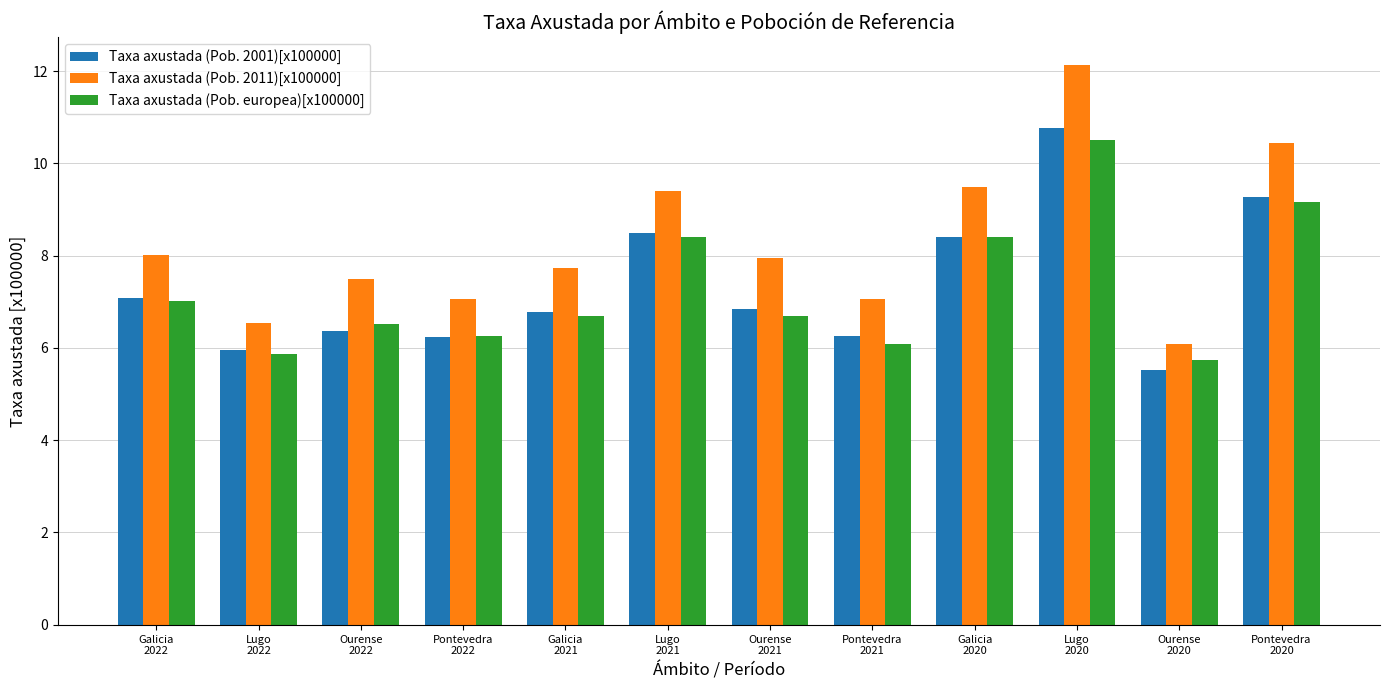

The Taxa axustada (Pob. 2001)[x100000] series shows 4.1 at Lugo
2022. True or false?

False